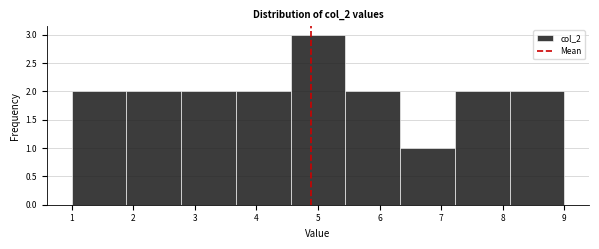

Reading left to right, transcribe this chart: for each bar, give the range it covers on the x-axis and its height. Neither the bar edges nor the heights are printed on the chart, so give them approximately, as read against the axes.

1.0 to 1.9: 2
1.9 to 2.8: 2
2.8 to 3.7: 2
3.7 to 4.6: 2
4.6 to 5.4: 3
5.4 to 6.3: 2
6.3 to 7.2: 1
7.2 to 8.1: 2
8.1 to 9.0: 2